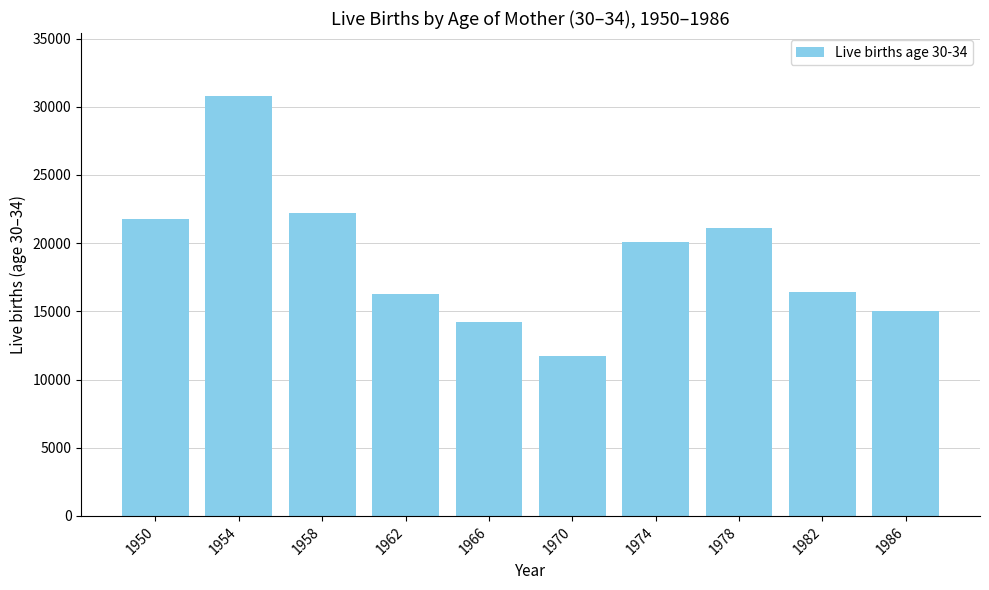

What is the value of the 10th bar from the left?

15060